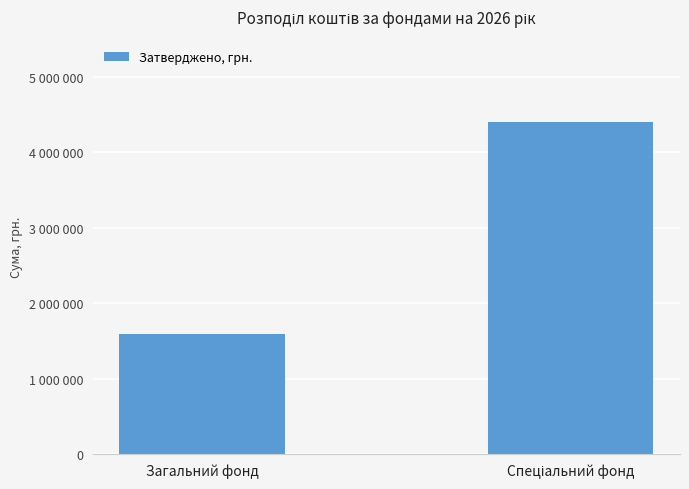

What is the average value?

2996575